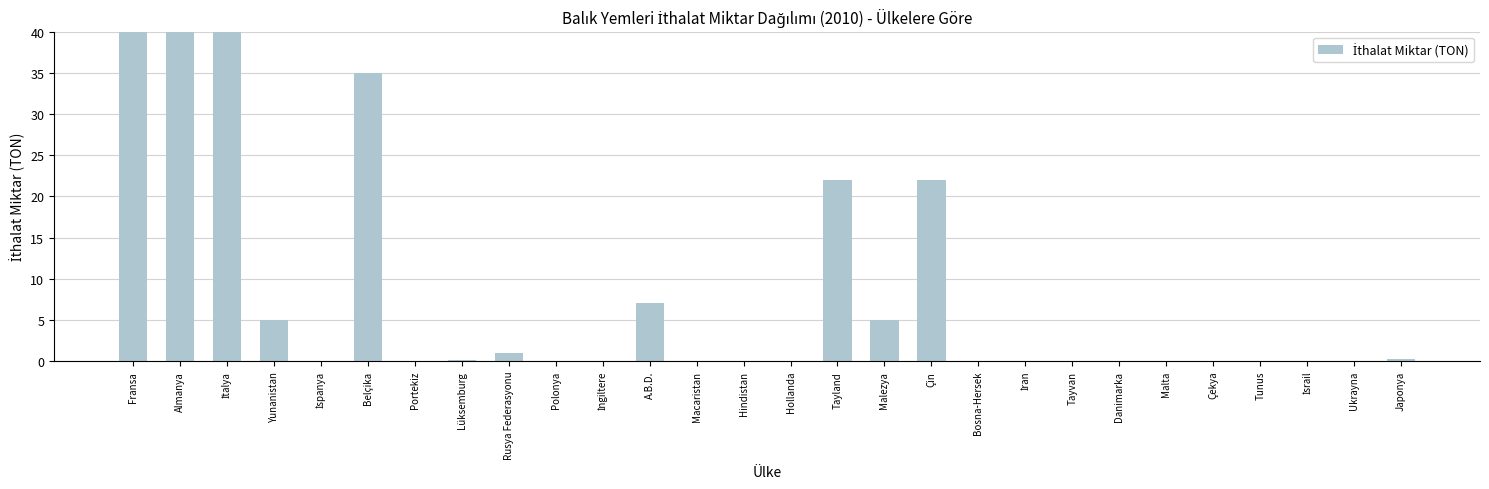

List the labels in order of value, largest first.

Almanya, İtalya, Fransa, Belçika, Tayland, Çin, A.B.D., Yunanistan, Malezya, Rusya Federasyonu, Japonya, Lüksemburg, İspanya, Portekiz, Polonya, İngiltere, Macaristan, Hindistan, Hollanda, Bosna-Hersek, İran, Tayvan, Danimarka, Malta, Çekya, Tunus, İsrail, Ukrayna